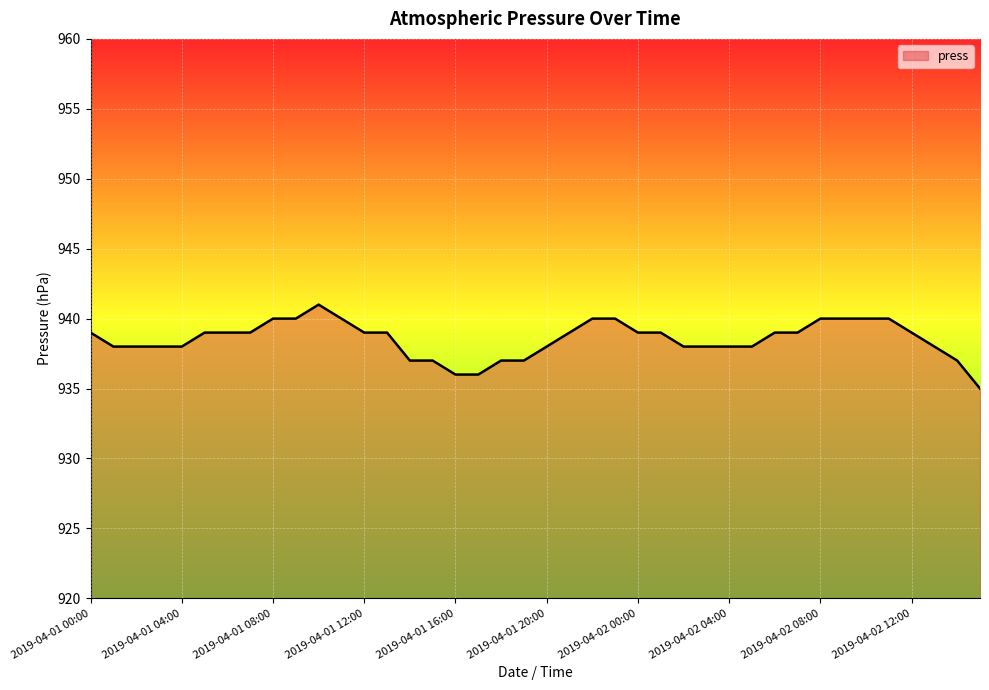

What is the maximum value shown in the chart?

941